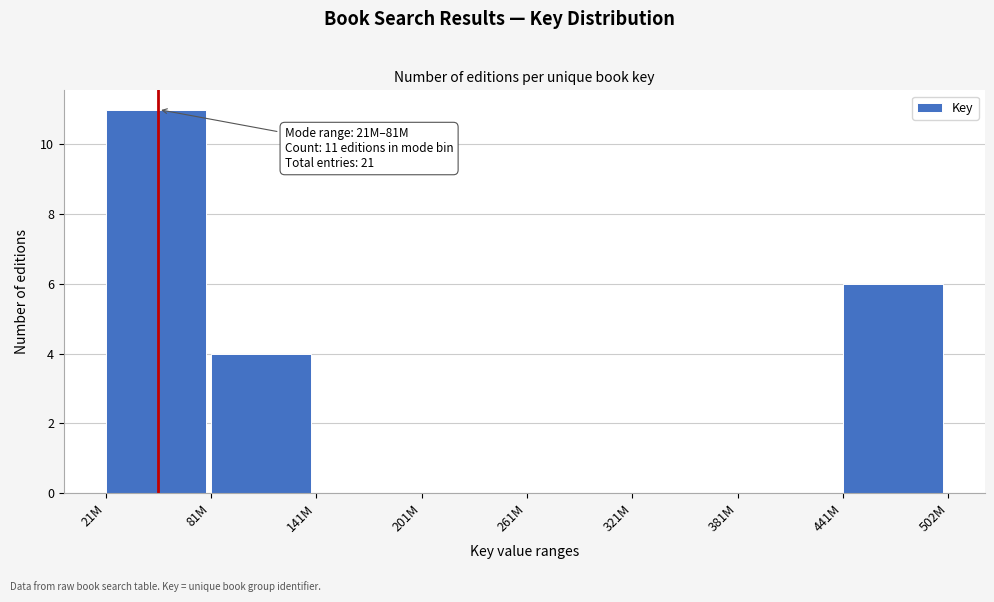

Reading right to left, list all the values displayed in this chart.

441M=6	381M=0	321M=0	261M=0	201M=0	141M=0	81M=4	21M=11